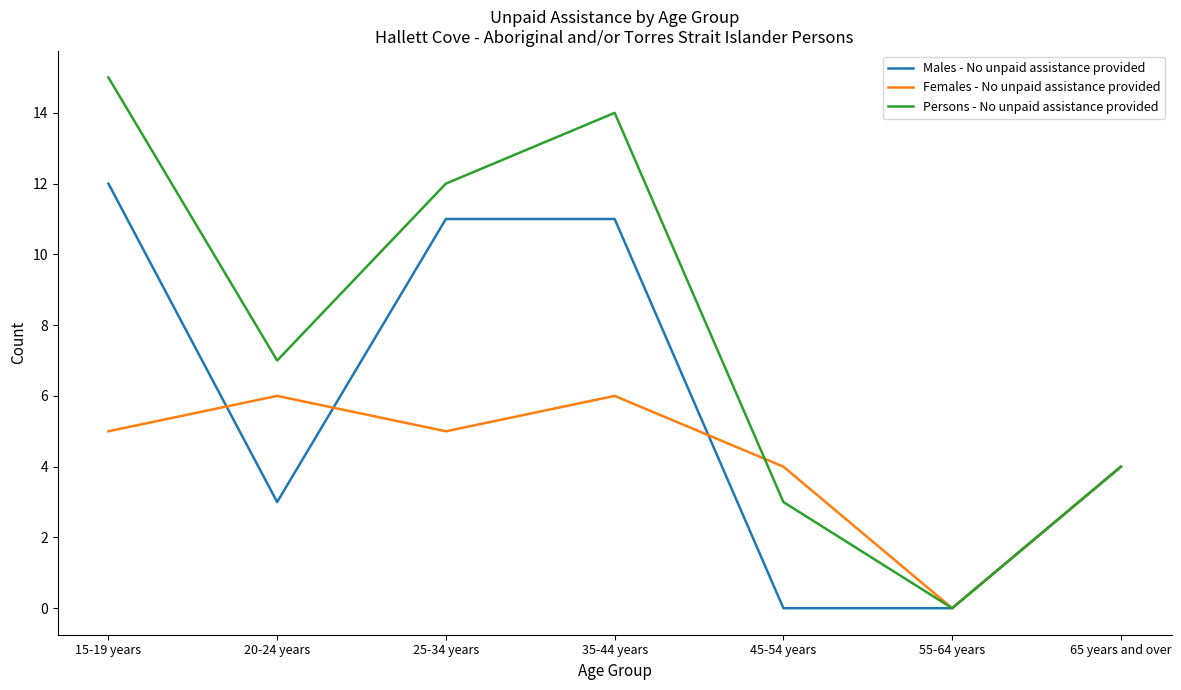

How many series are shown in this chart?

3